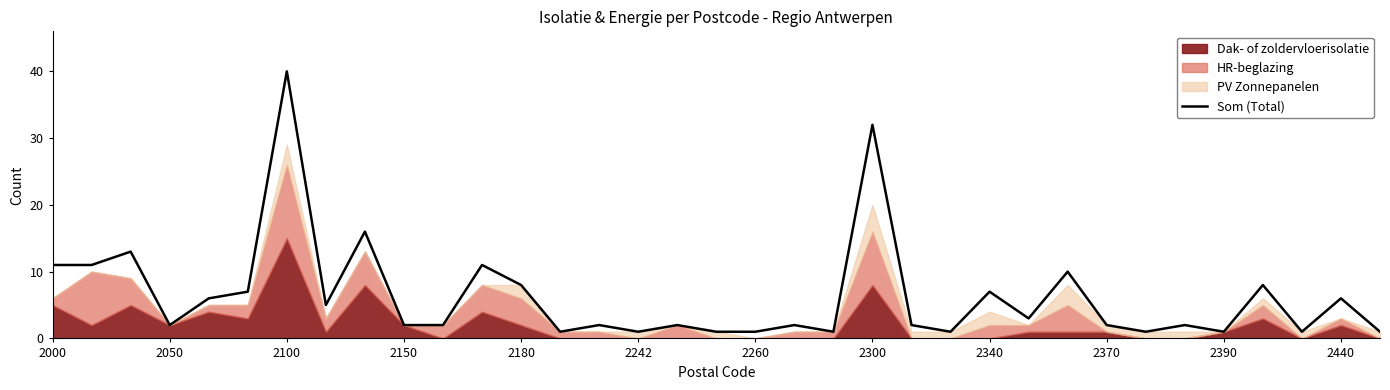

At which category does the chart reach its minimum across all series?

13